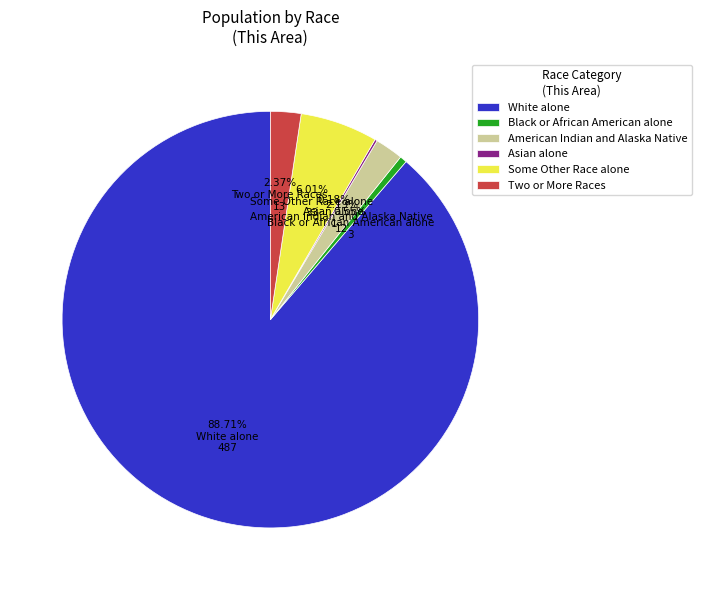

Is it true that Two or More Races is 2% of the pie?

True